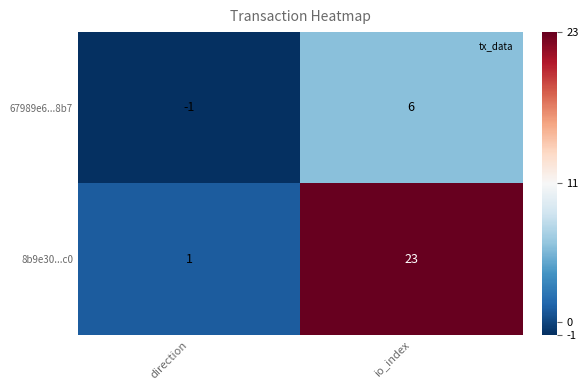

List the series in order of their overall mean, lowest first.

67989e6...8b7, 8b9e30...c0